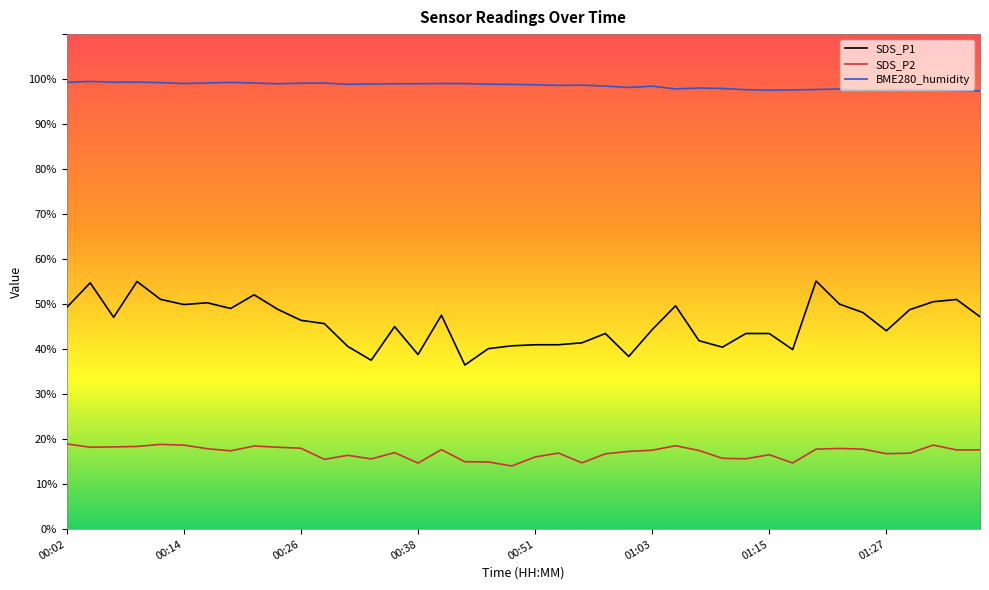

List the series in order of their peak value, lowest first.

SDS_P2, SDS_P1, BME280_humidity